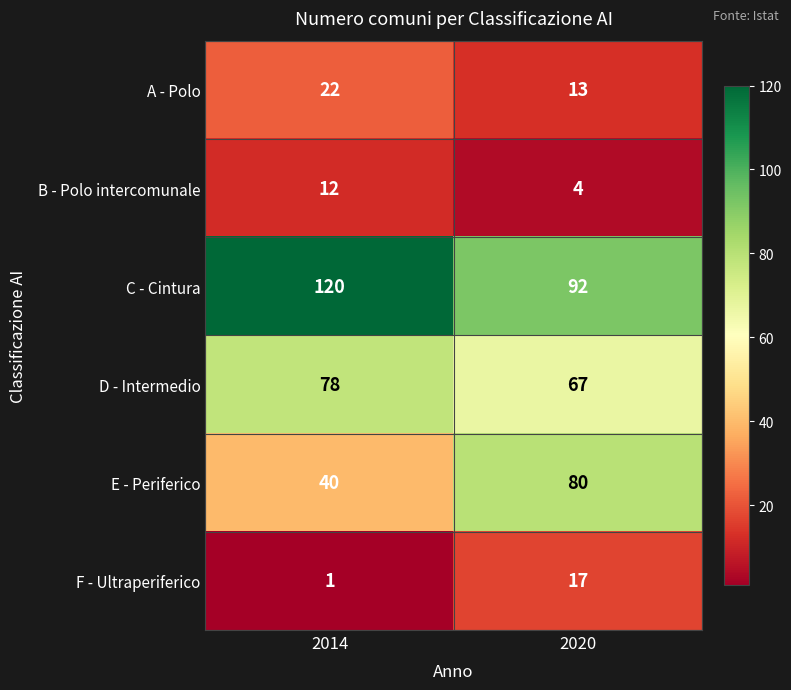

True or false: E - Periferico has a value of 51 at 2020.

False